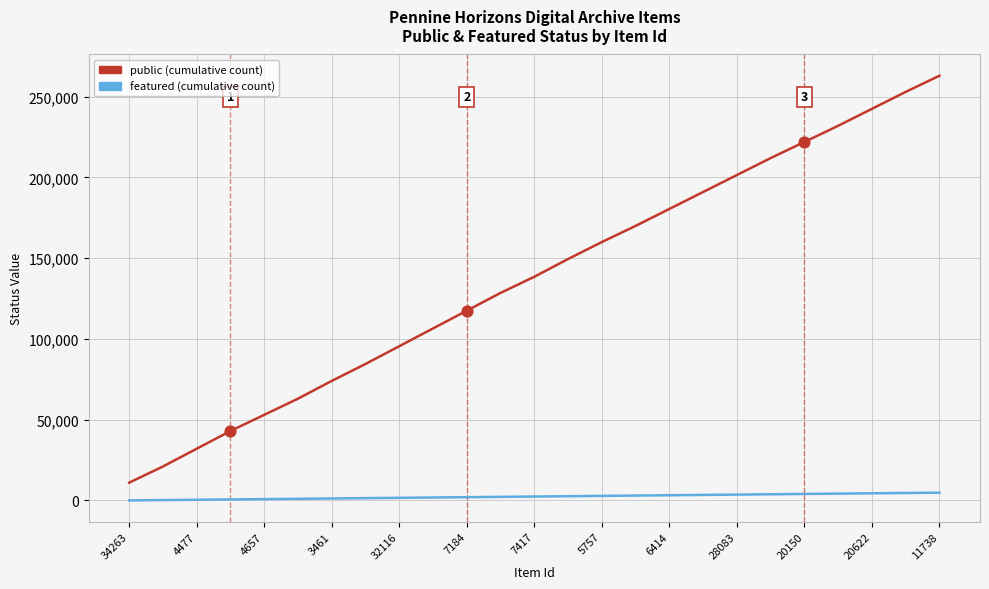

What is the maximum value shown in the chart?

263000